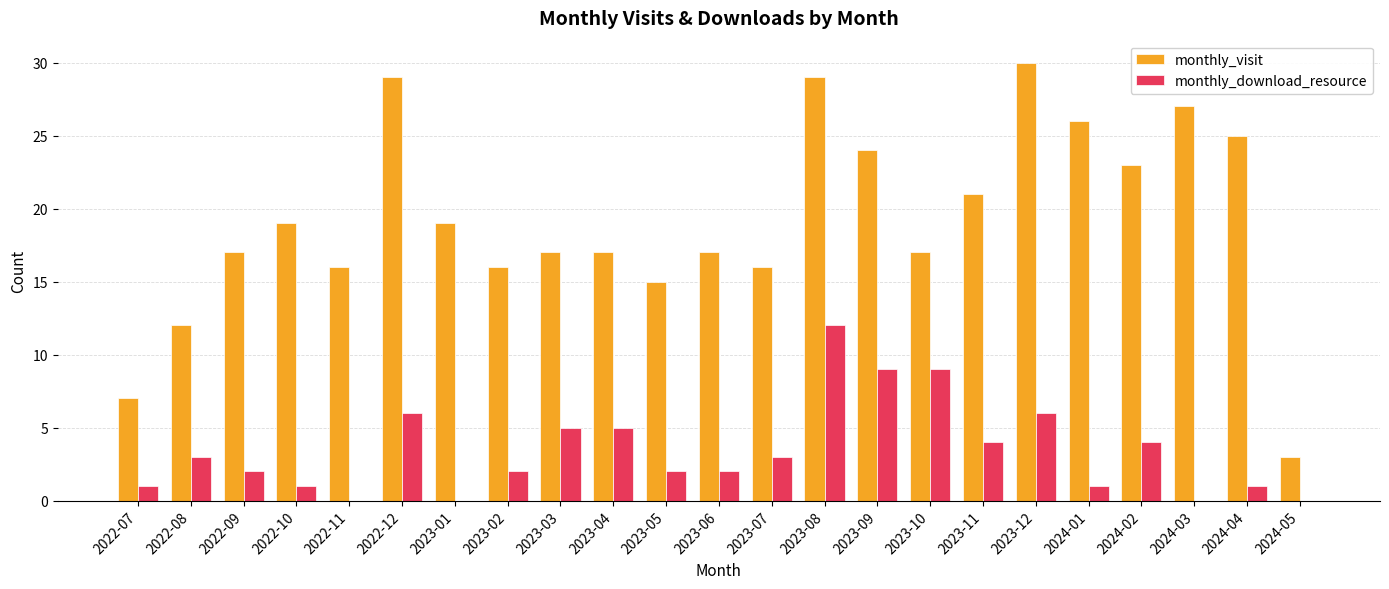

What is the difference between the monthly_visit values at 2024-02 and 2023-02?

7